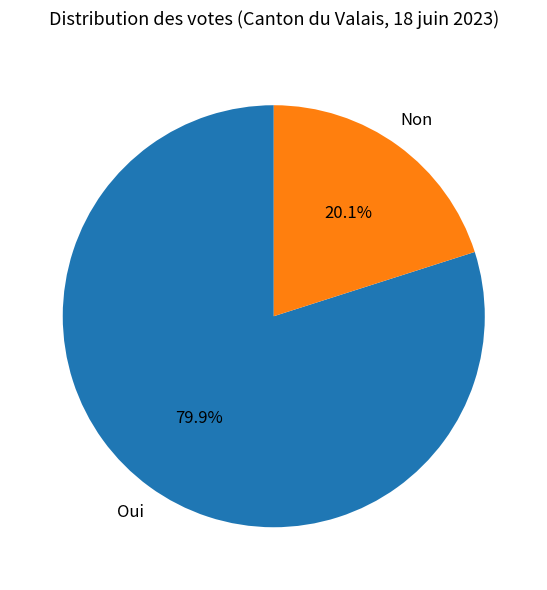

Which category accounts for the majority?

Oui